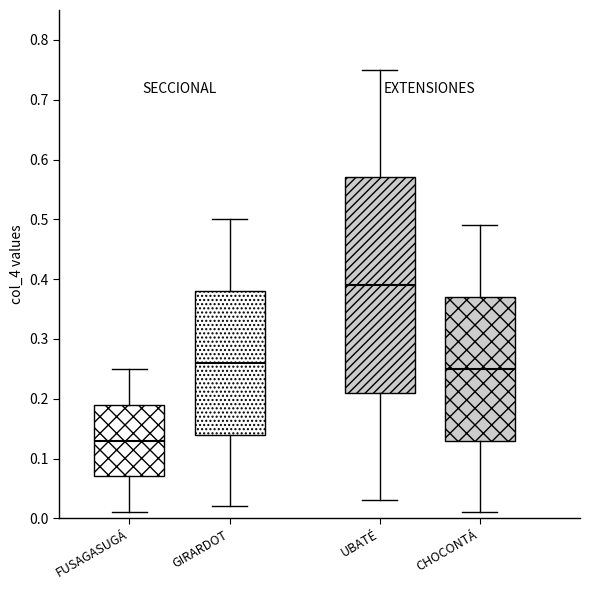

Reading left to right, read every box against the y-axis: the position of its median line, the range the box covers, and the ends of its whiskers. The values are not printed on the chart, so give them approximately, as read against the axis.

FUSAGASUGÁ: median 0.13, box 0.07 to 0.19, whiskers 0.01 to 0.25
GIRARDOT: median 0.26, box 0.14 to 0.38, whiskers 0.02 to 0.50
UBATÉ: median 0.39, box 0.21 to 0.57, whiskers 0.03 to 0.75
CHOCONTÁ: median 0.25, box 0.13 to 0.37, whiskers 0.01 to 0.49